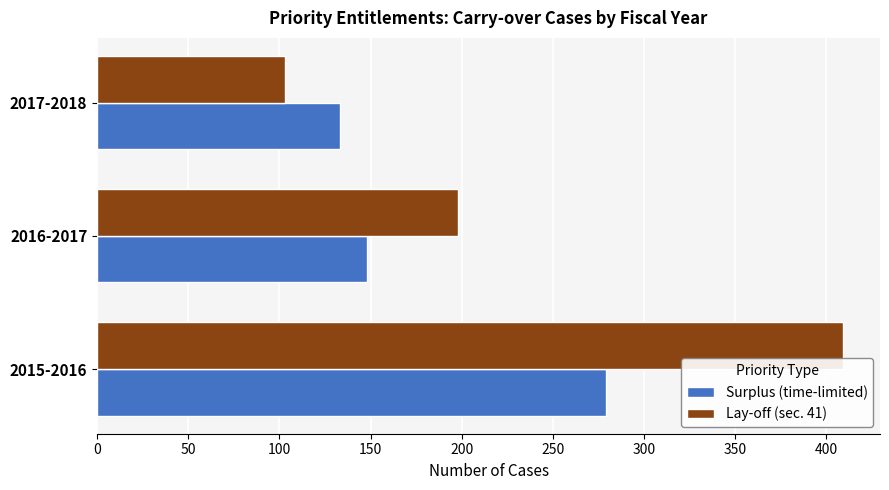

Which series has the largest range (max minus min)?

Lay-off (sec. 41)